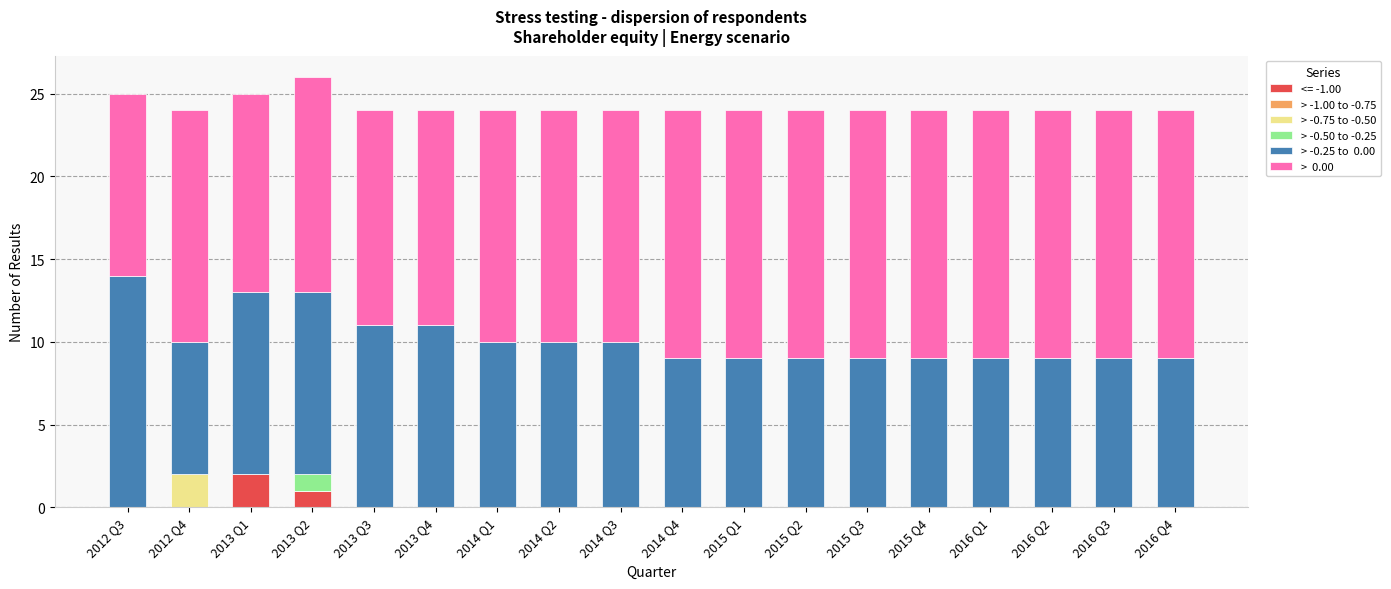

What is the total value across all series at 2014 Q3?

24